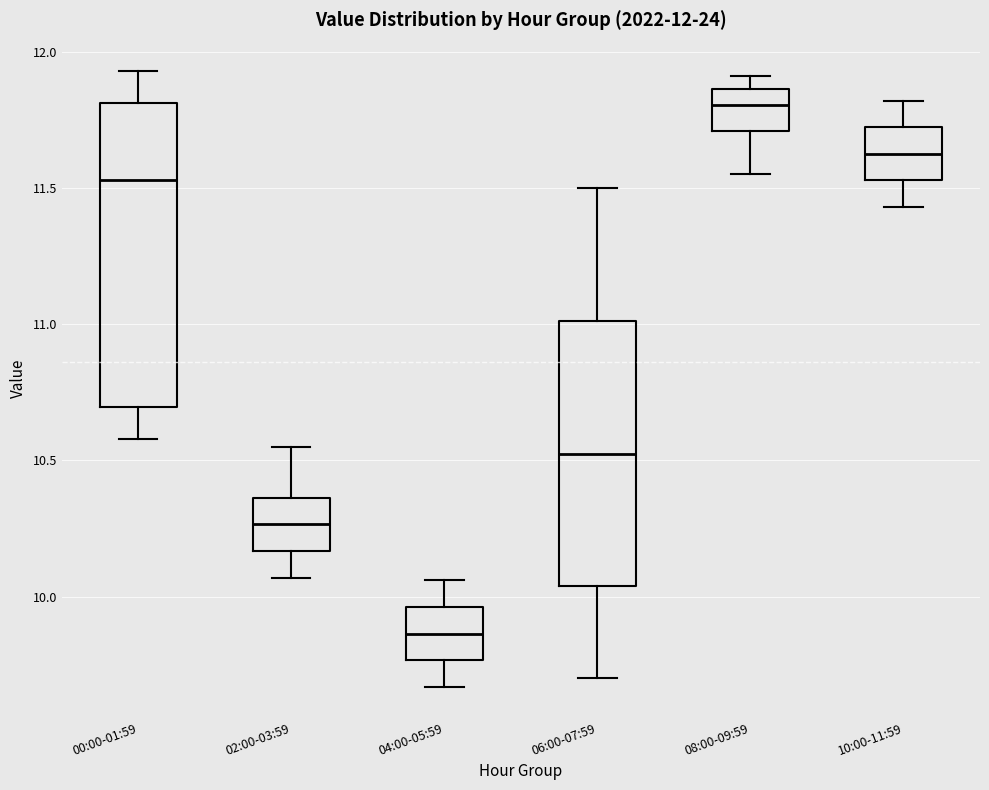

Which box is the tallest, from its lower edge to its upper edge?

00:00-01:59